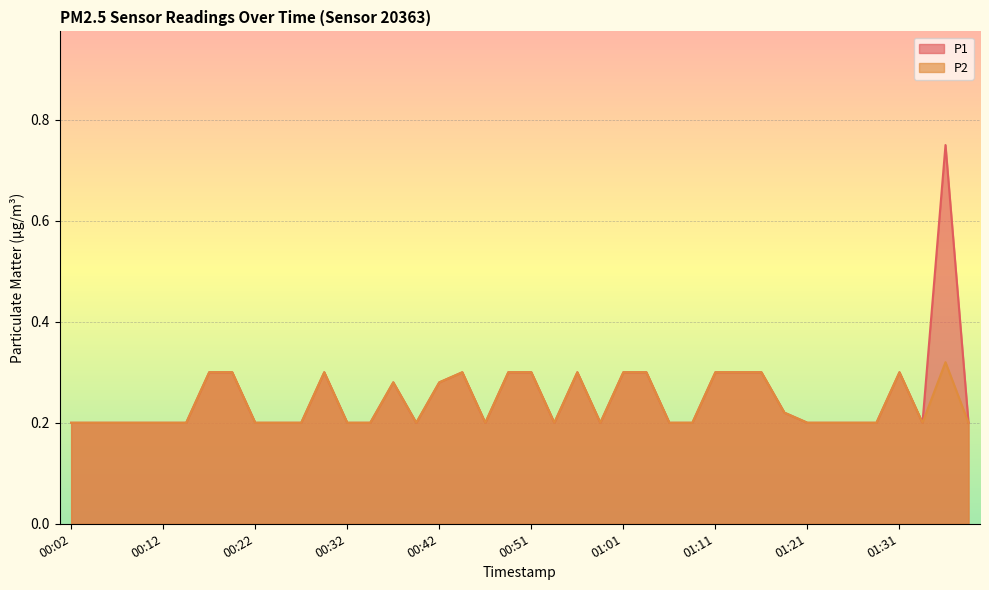

True or false: P1 and P2 cross at least once.

False